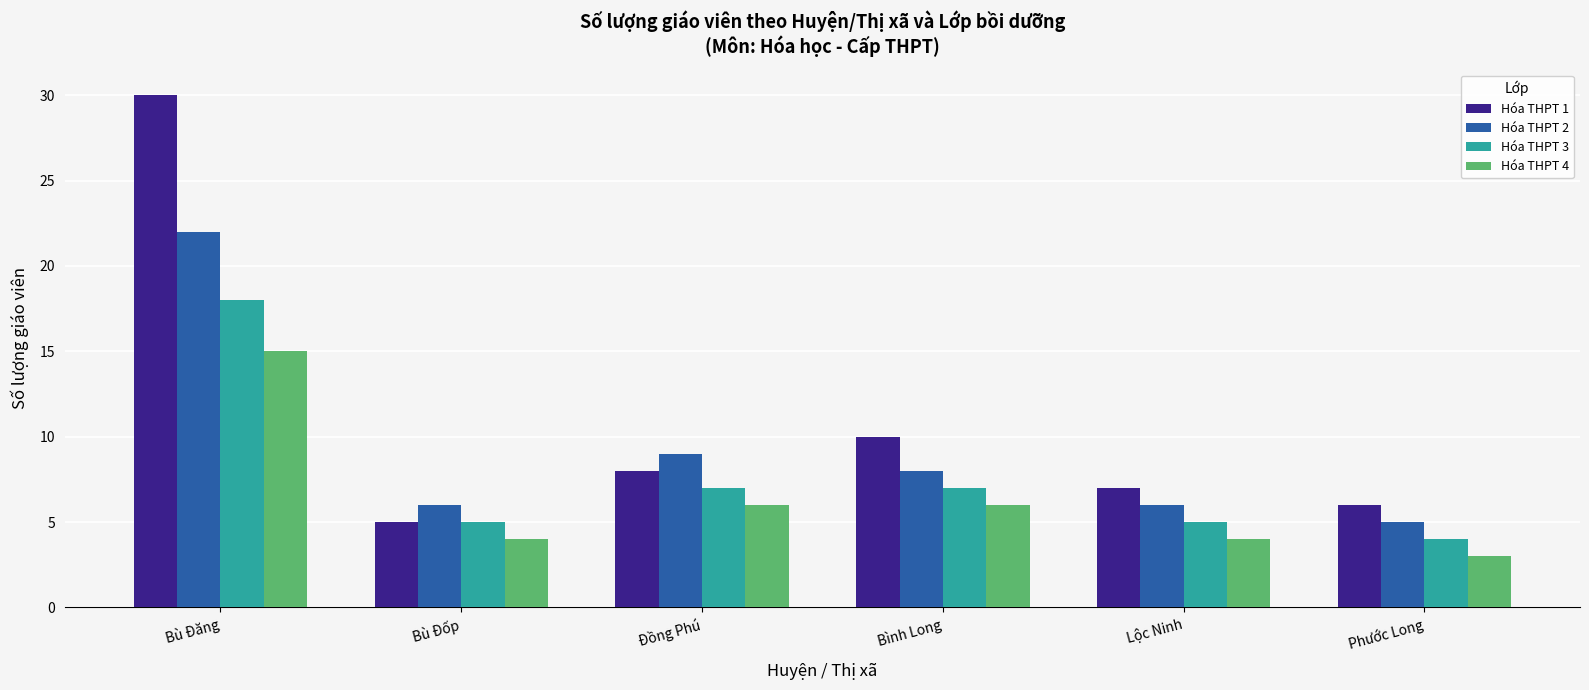

What position from the left is Bình Long?

4